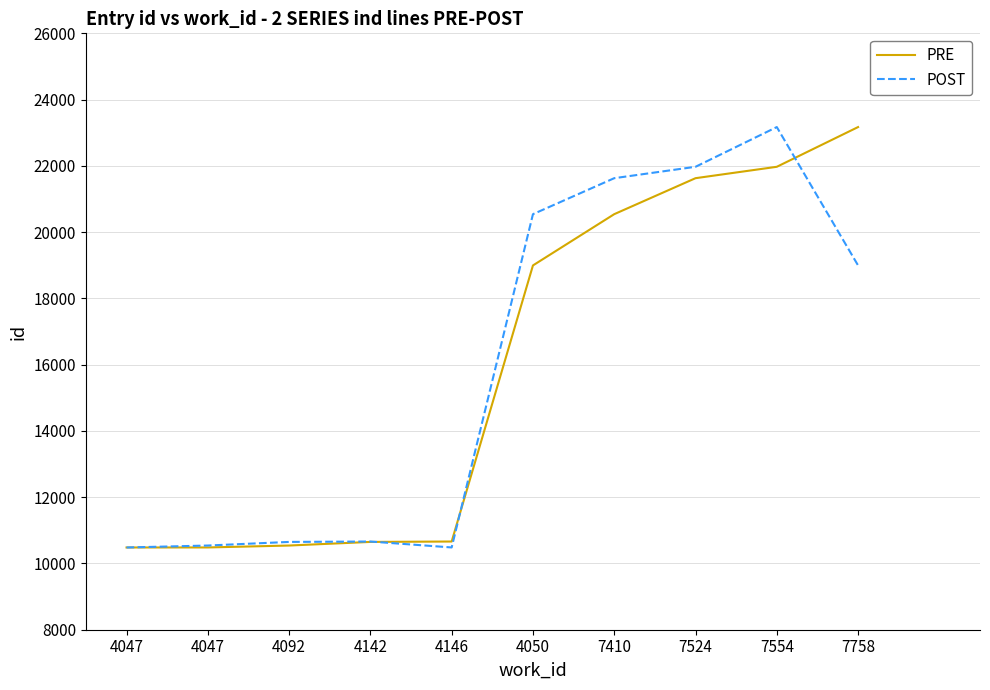

Is this an area chart (filled region under the line)?

No